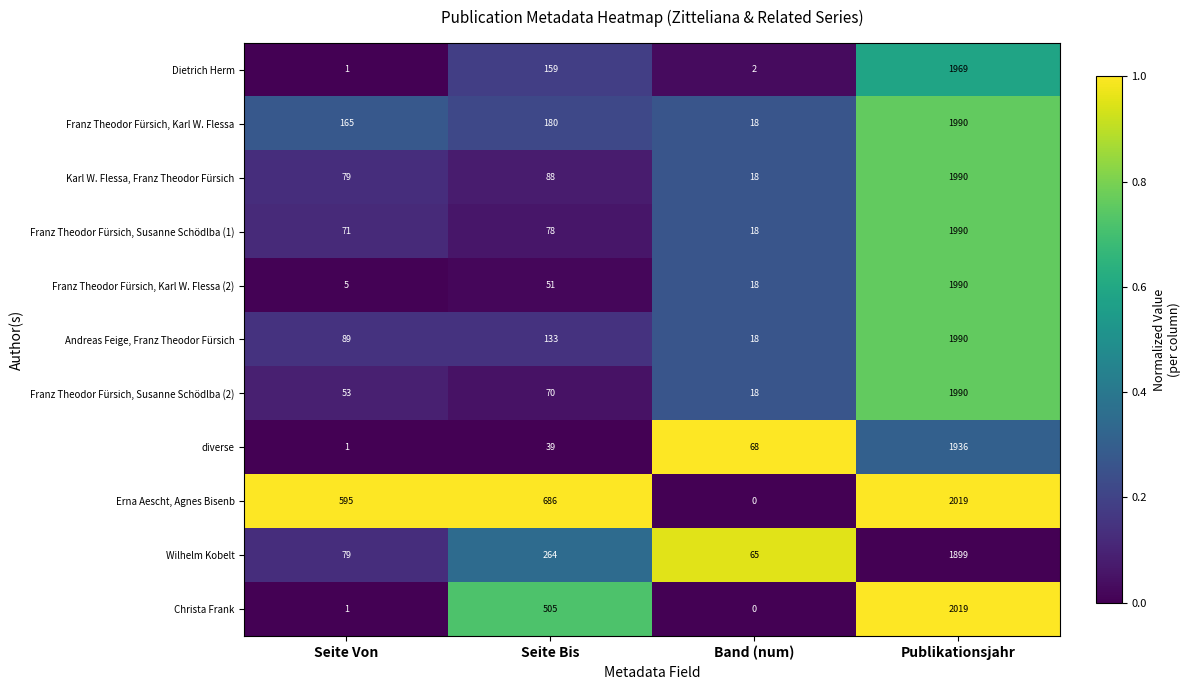

List the labels in order of Dietrich Herm value, smallest first.

Seite Von, Band (num), Seite Bis, Publikationsjahr